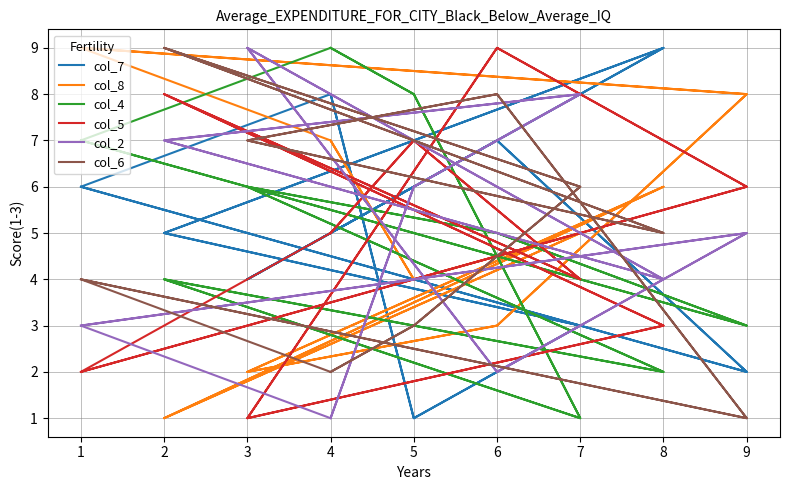

How many interior local peaks does the col_4 series have?

5